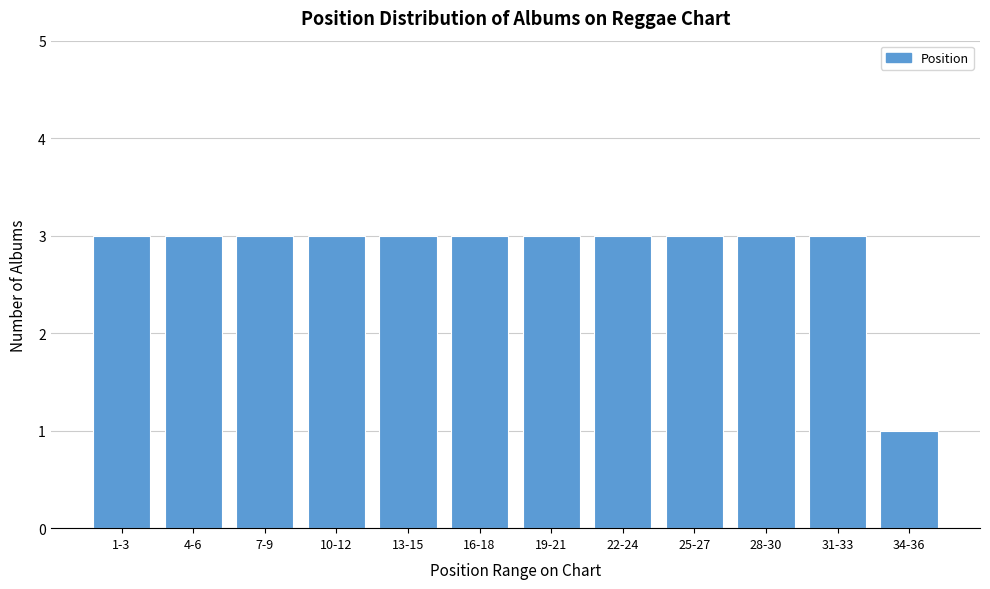

Reading left to right, transcribe all the data shown in this chart.

1-3=3	4-6=3	7-9=3	10-12=3	13-15=3	16-18=3	19-21=3	22-24=3	25-27=3	28-30=3	31-33=3	34-36=1